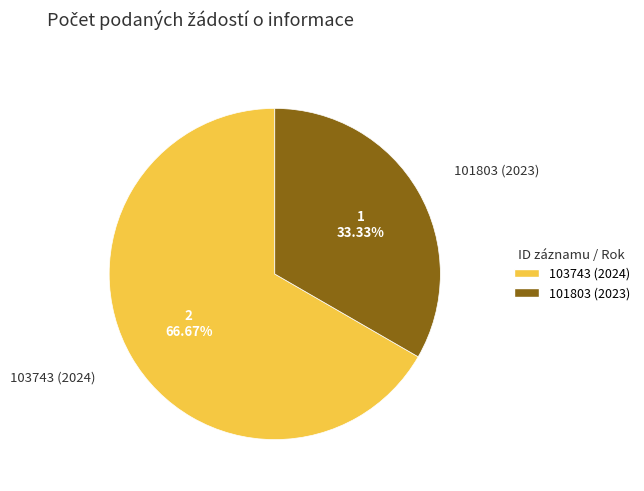

What is the total percentage of 103743 (2024) and 101803 (2023)?

100.0%